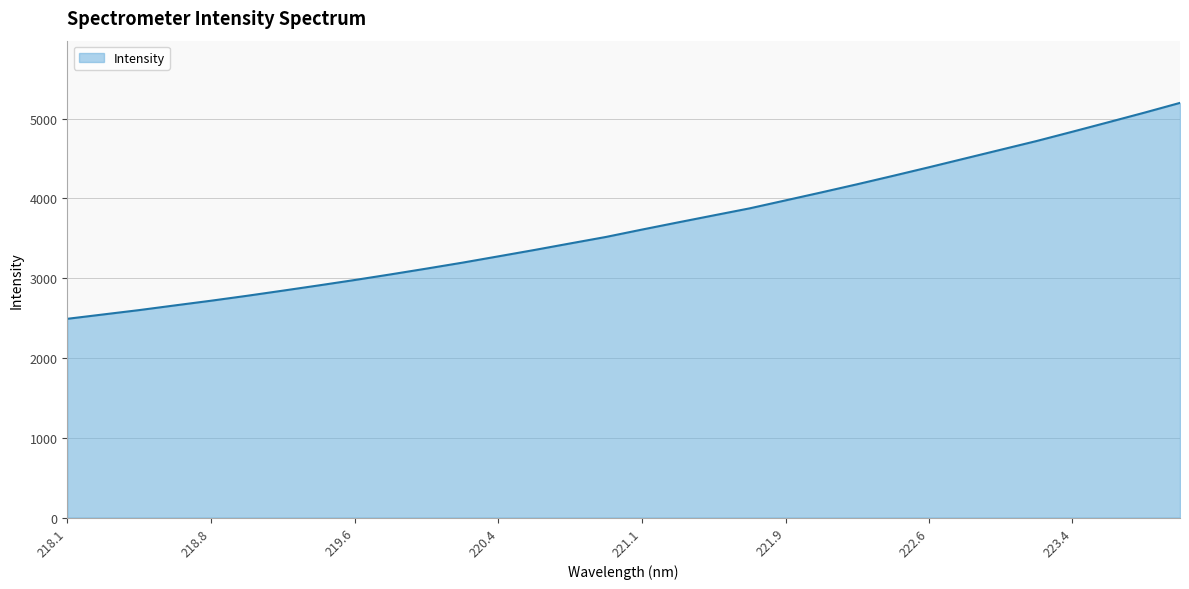

What is the difference between the maximum and minimum values?

2706.1